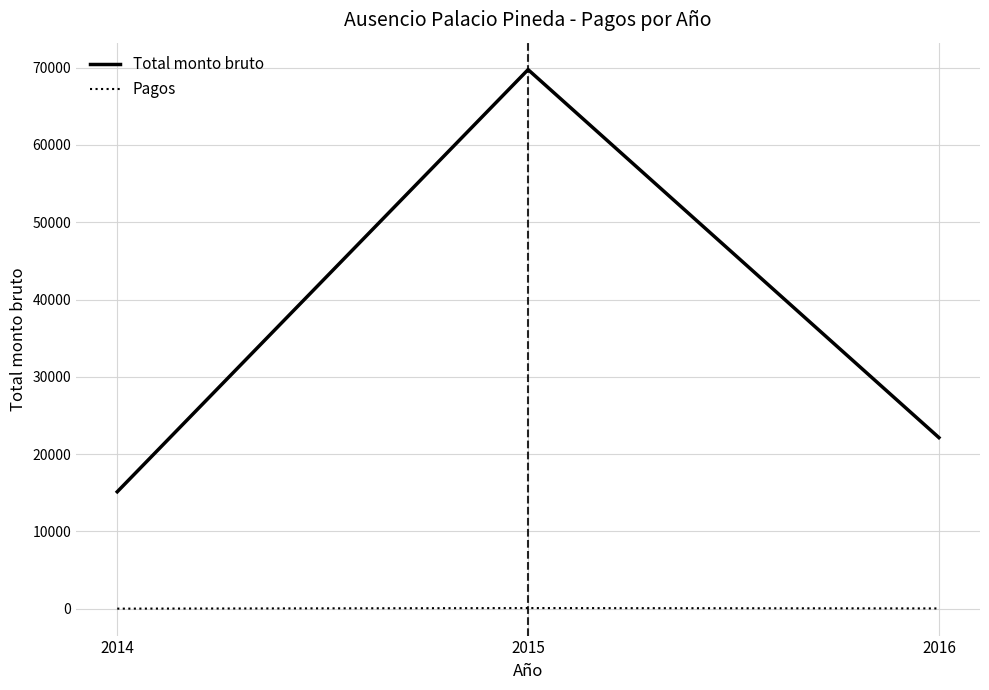

Which label corresponds to the largest value in the chart?

2015